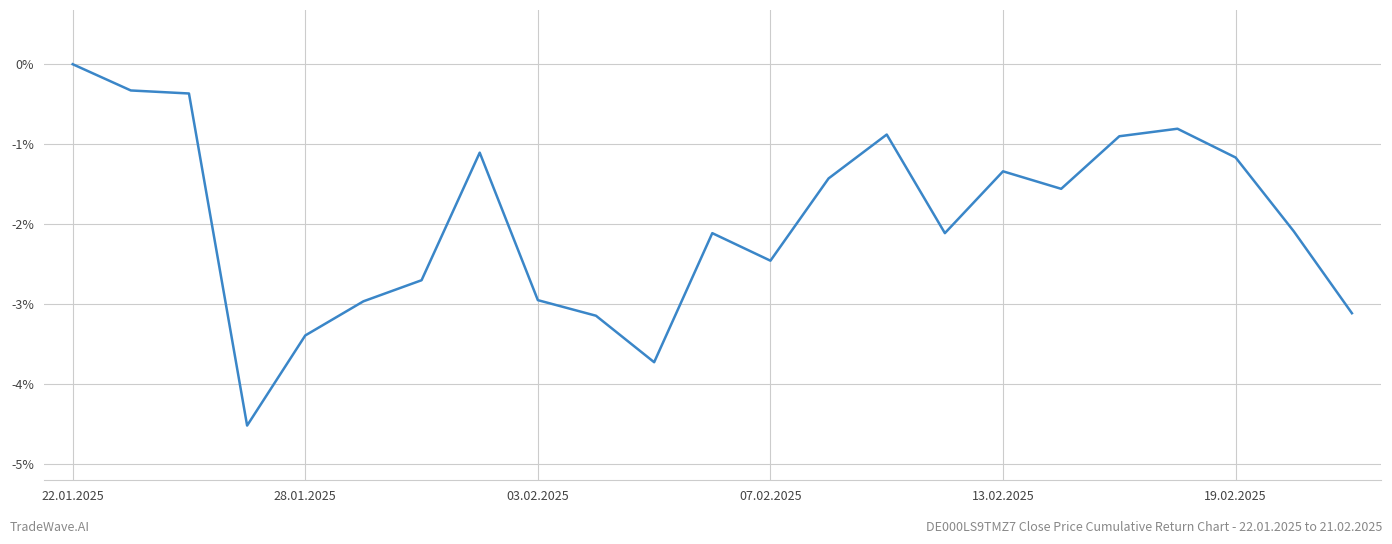

What is the smallest value displayed?

-4.5